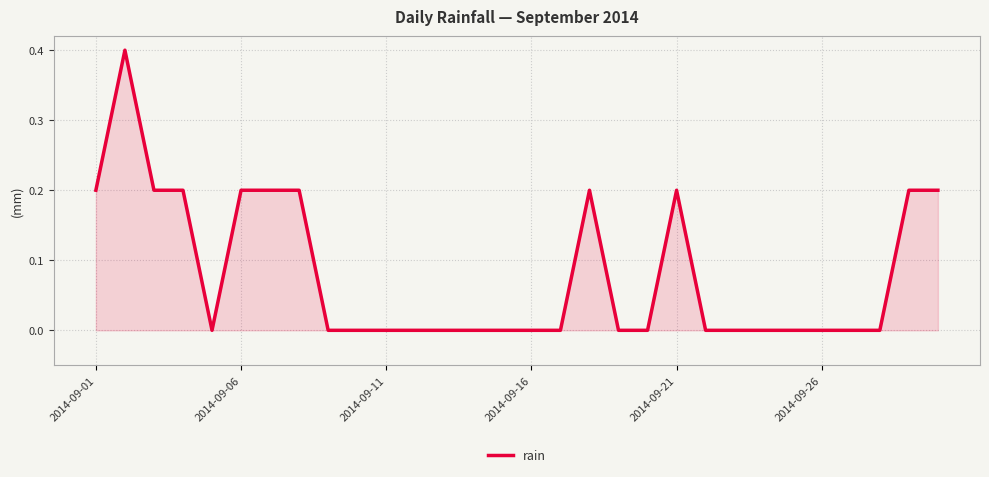

What is the maximum value shown in the chart?

0.4